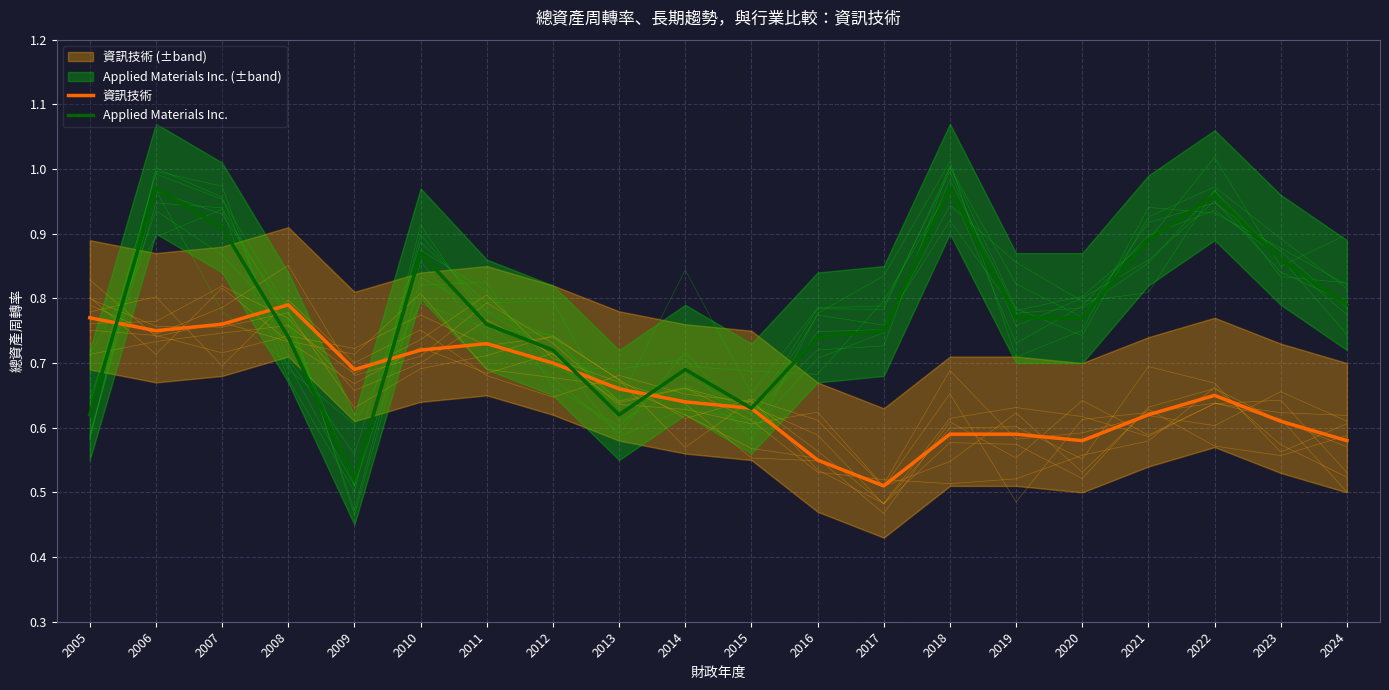

At which category does Applied Materials Inc. reach its first local valley?

2009